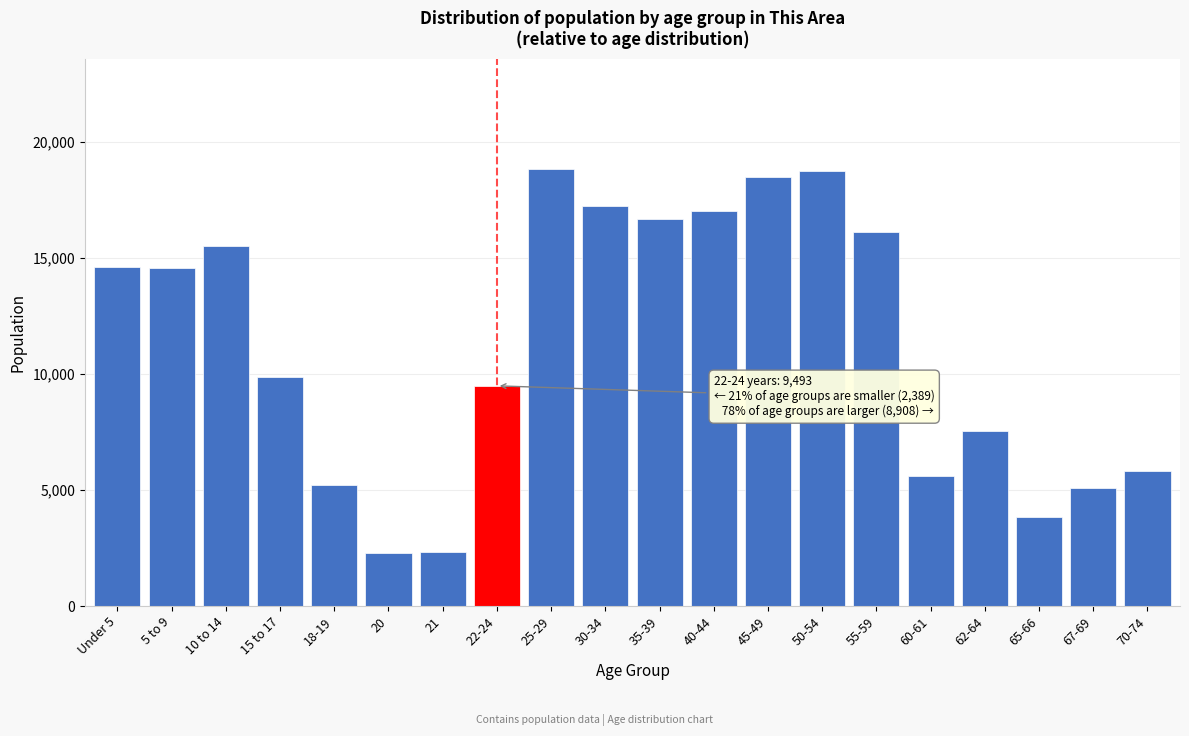

What is the sum of the values at 25-29 and 10 to 14?

34358